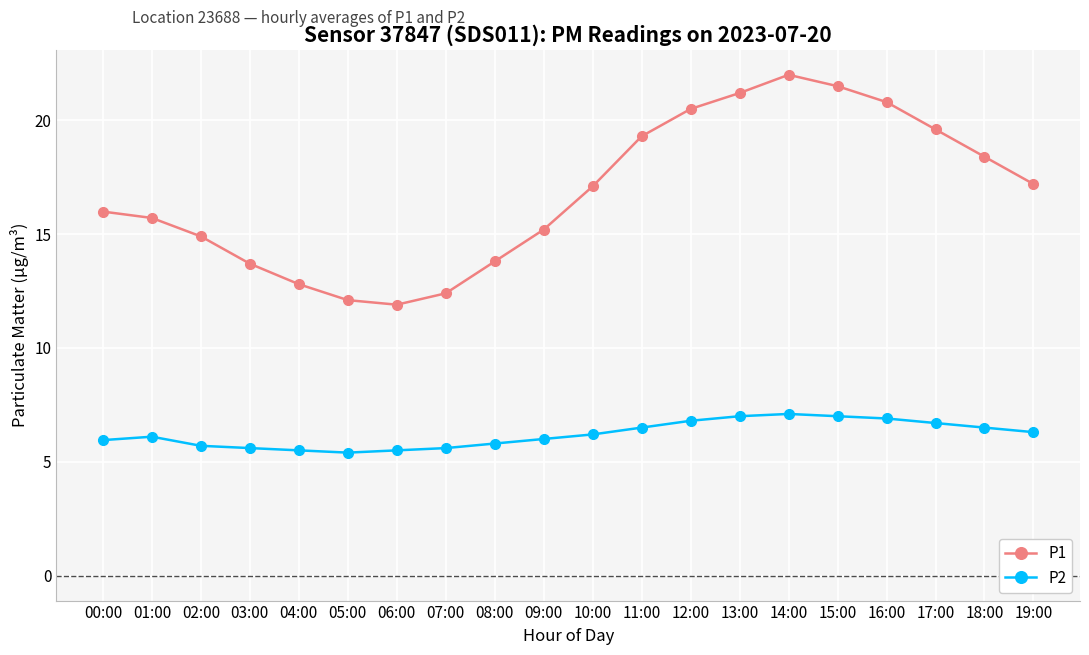

How many series are shown in this chart?

2